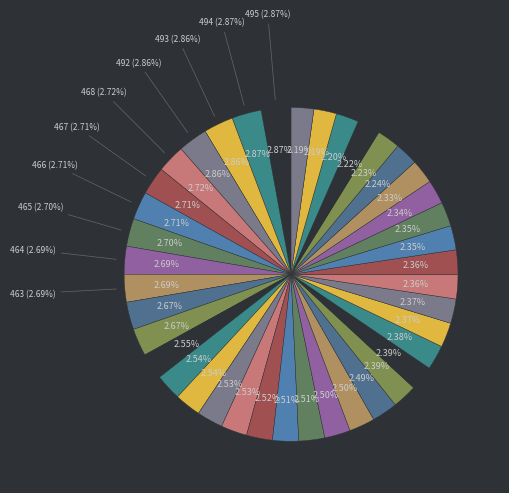

Count the number of slices in the pie.

40